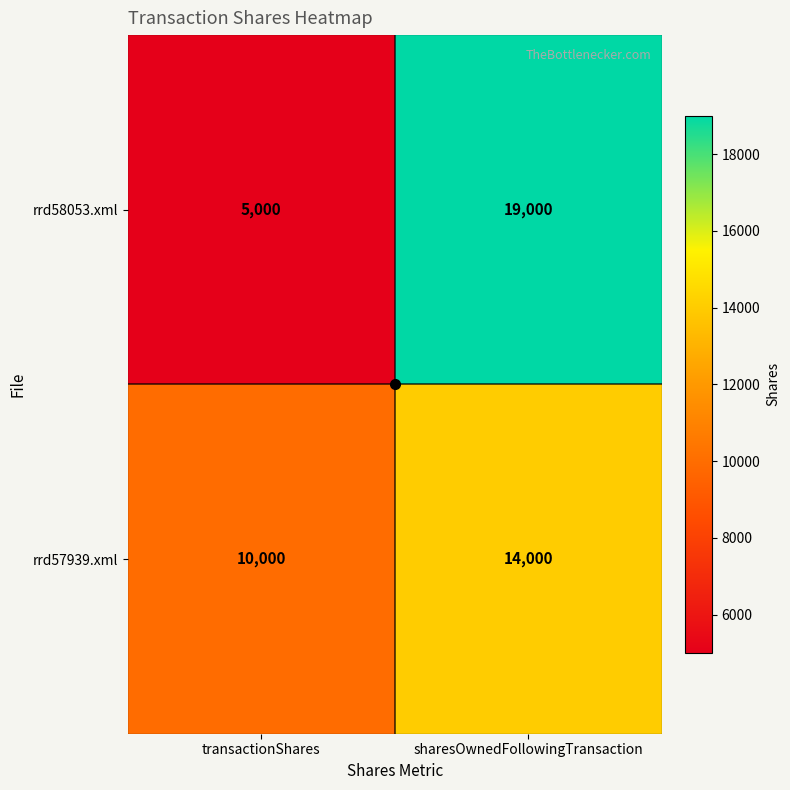

At which label is rrd58053.xml closest to 12000?

transactionShares